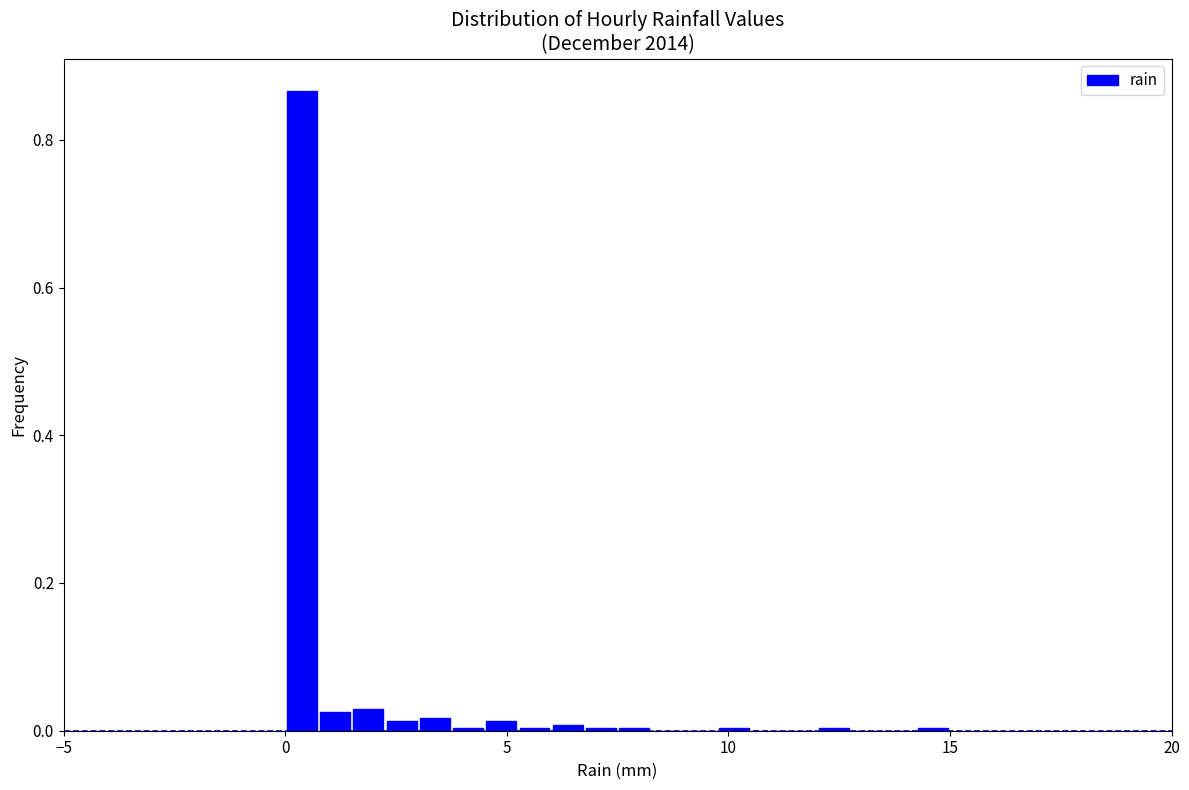

Around what value on the x-axis is the tallest bar? Give the approximate position of its centre, as read against the axis.

0.5